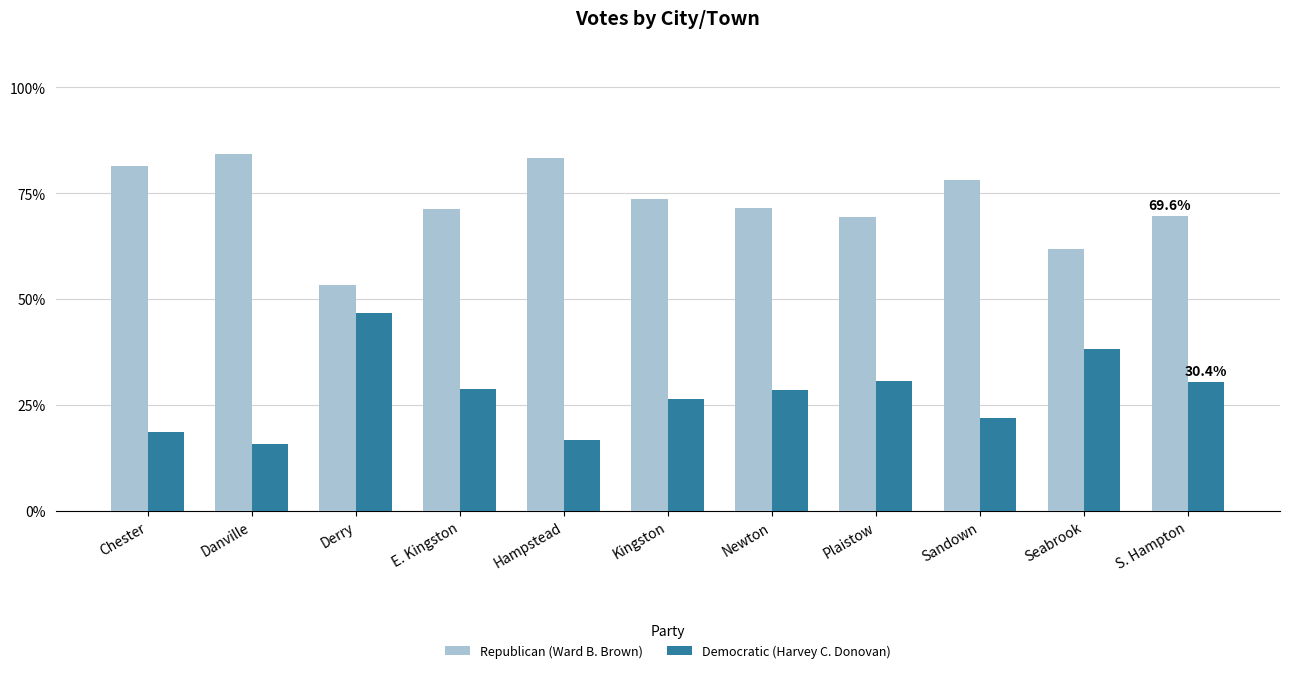

What is the total value across all series at S. Hampton?

100.0